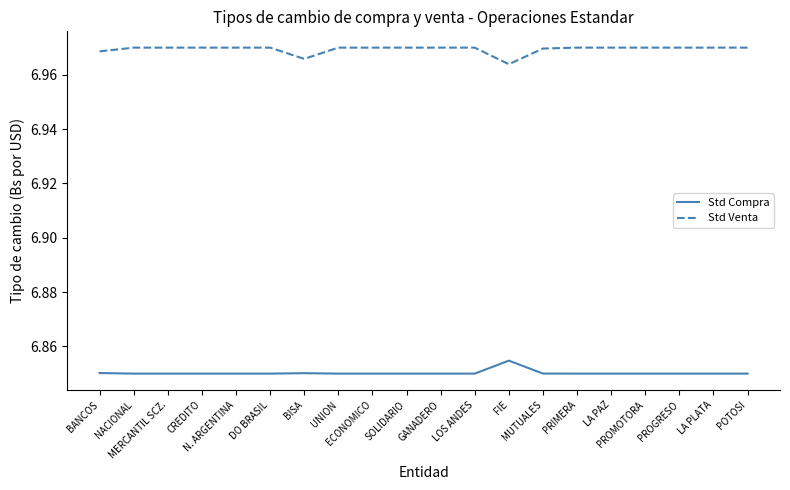

What is the spread (max minus min) of values at LA PAZ?

0.1